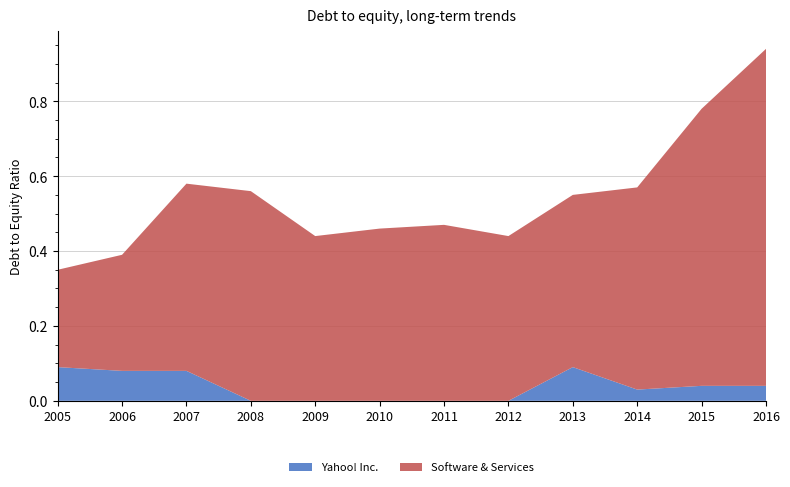

Reading left to right, extract all data points from this chart.

Yahoo! Inc.: 2005=0.1	2006=0.1	2007=0.1	2008=0.0	2009=0.0	2010=0.0	2011=0.0	2012=0.0	2013=0.1	2014=0.0	2015=0.0	2016=0.0
Software & Services: 2005=0.3	2006=0.3	2007=0.5	2008=0.6	2009=0.4	2010=0.5	2011=0.5	2012=0.4	2013=0.5	2014=0.5	2015=0.7	2016=0.9